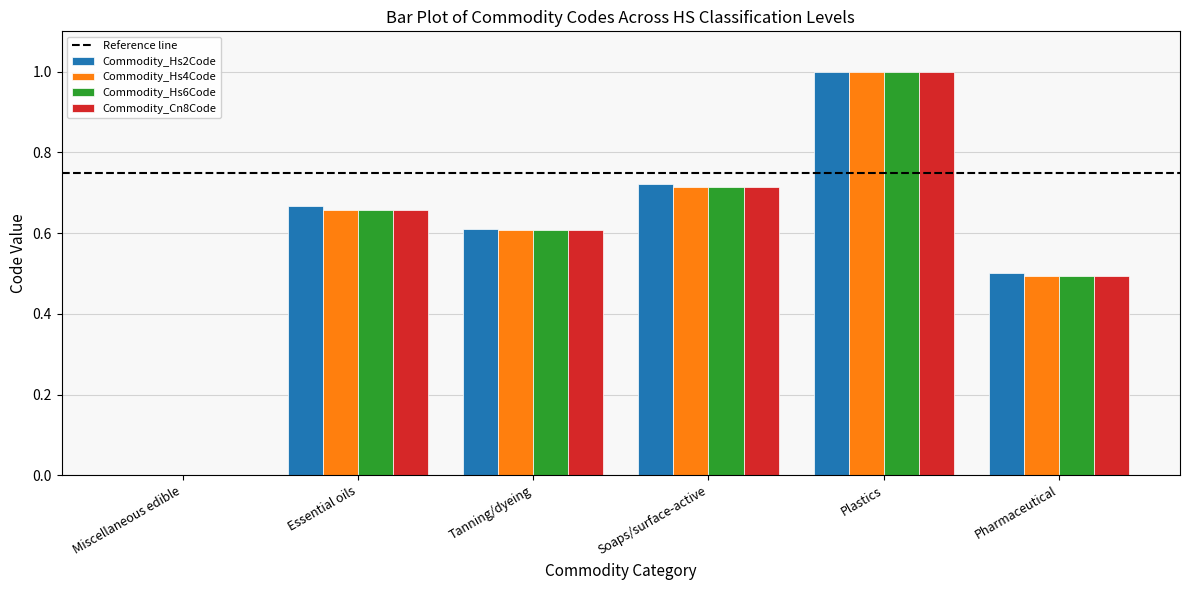

Which series changed the most between Soaps/surface-active and Plastics?

Commodity_Cn8Code